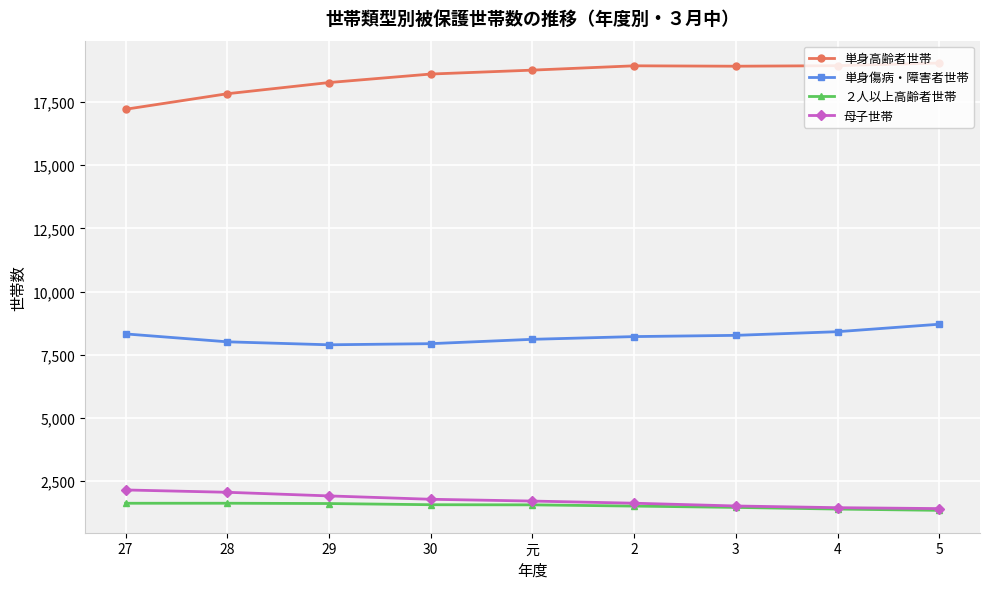

True or false: 母子世帯 and 単身傷病・障害者世帯 intersect in this chart.

False